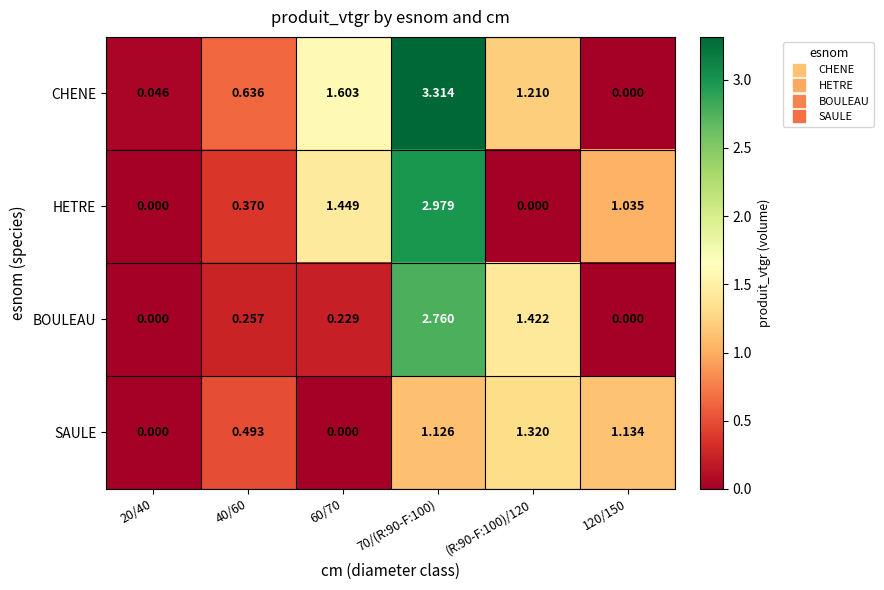

List the series in order of their overall mean, lowest first.

SAULE, BOULEAU, HETRE, CHENE